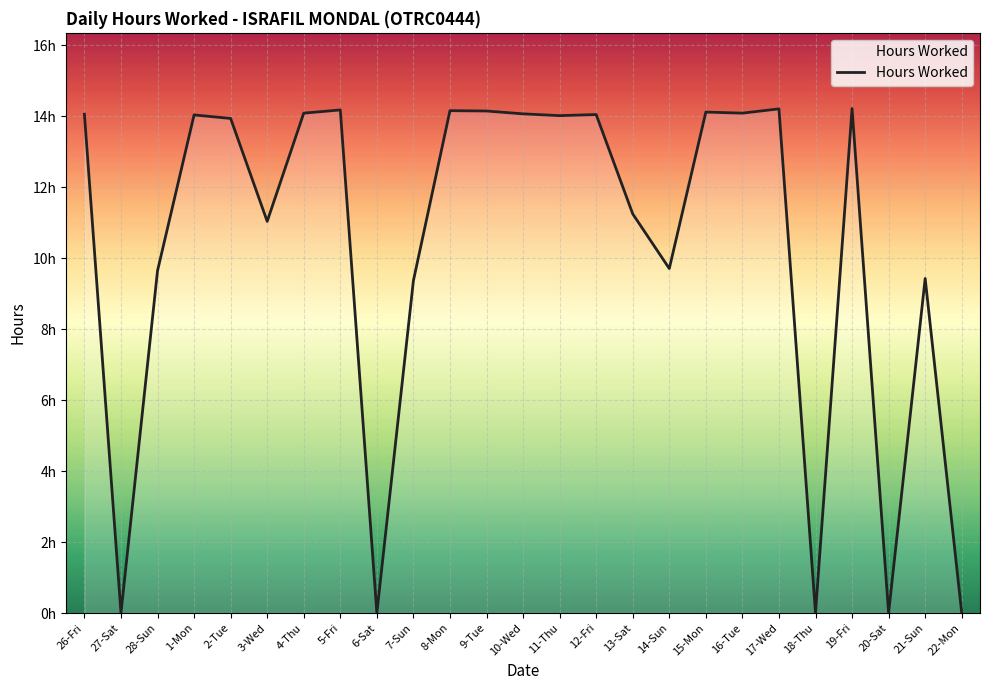

What is the difference between the maximum and minimum values?

14.2